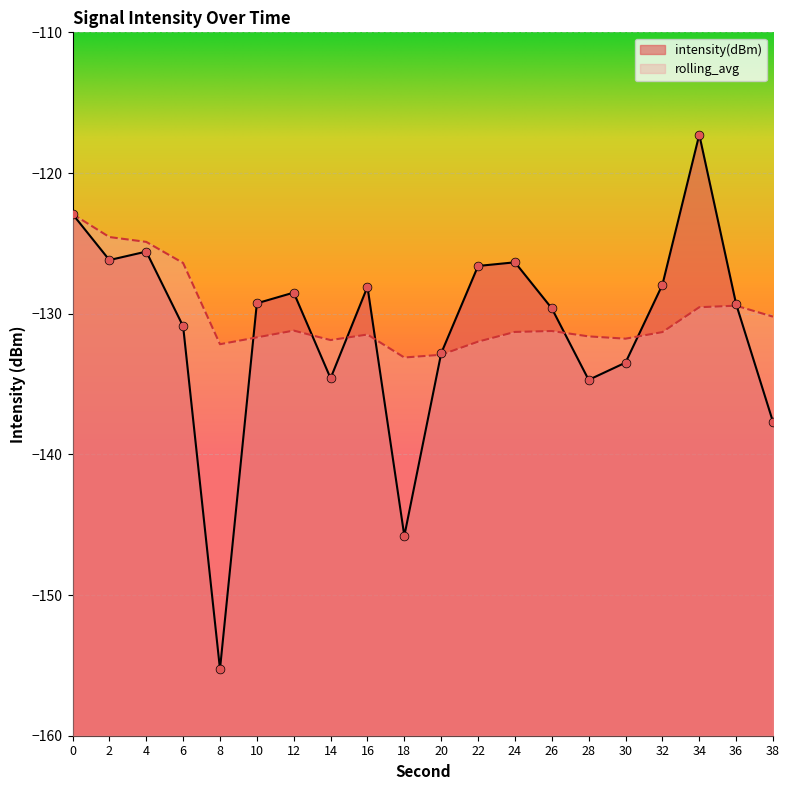

What is the total value across all series at 10?

-260.9